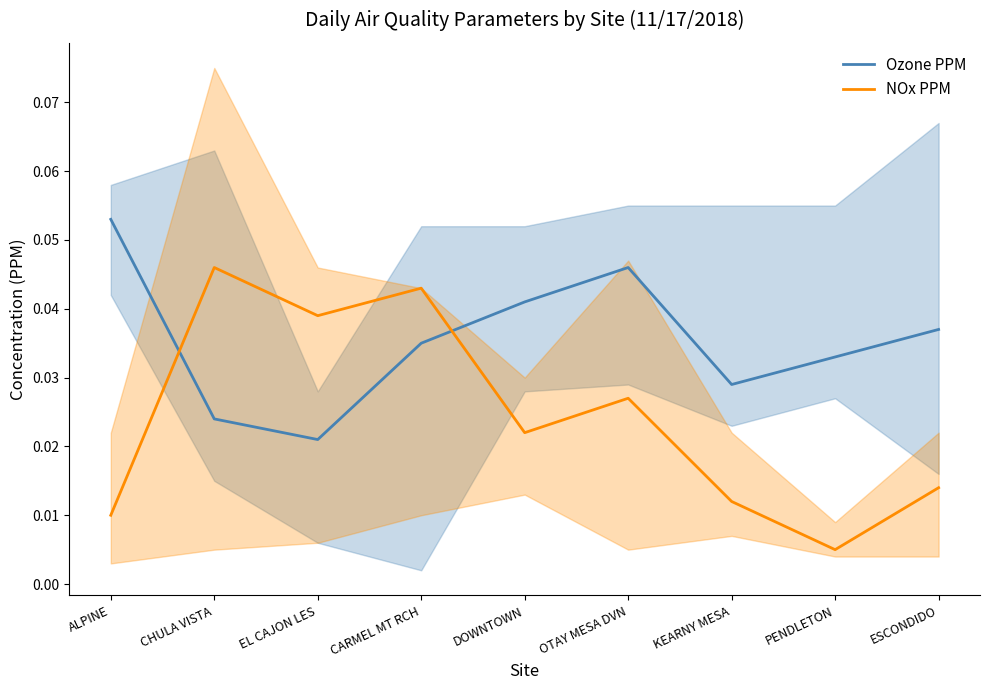

Is this an area chart (filled region under the line)?

No